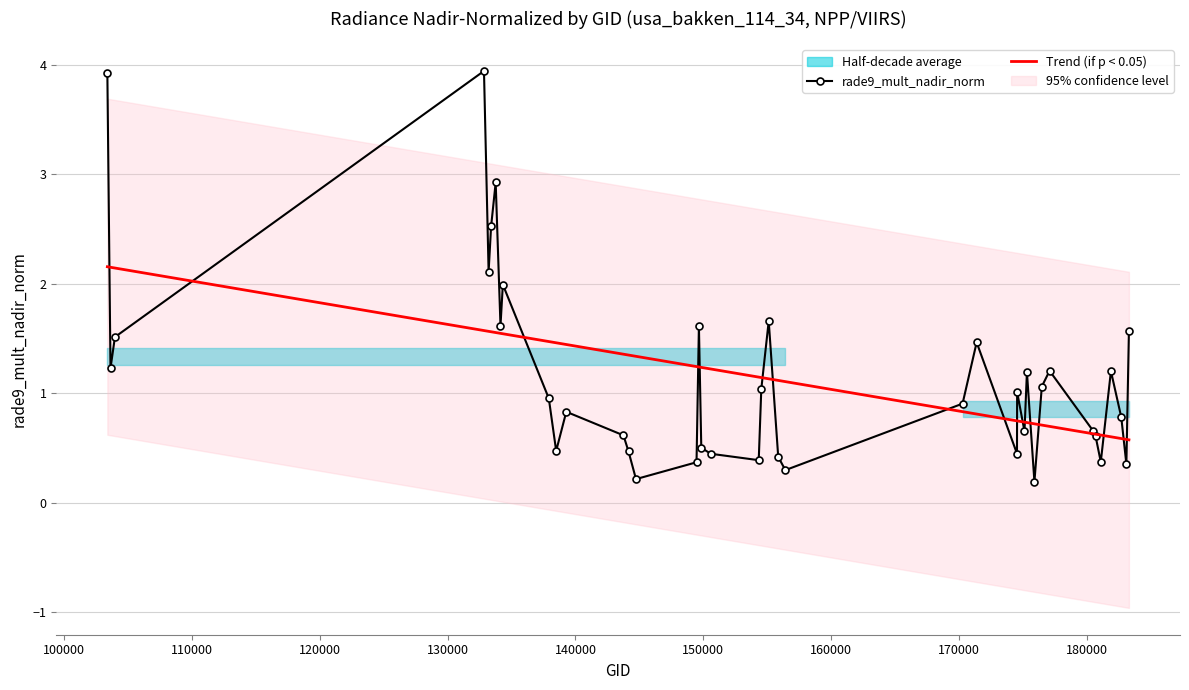

What is the maximum value for rade9_mult_nadir_norm?

3.9